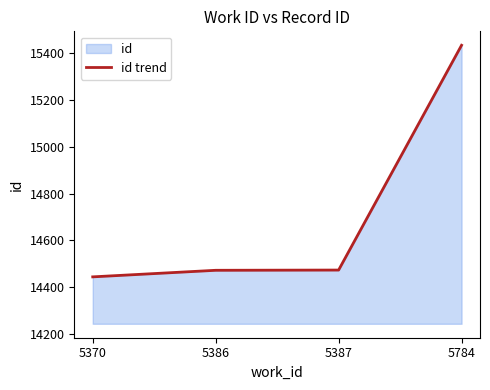

What is the difference between the values at 5387 and 5370?

29